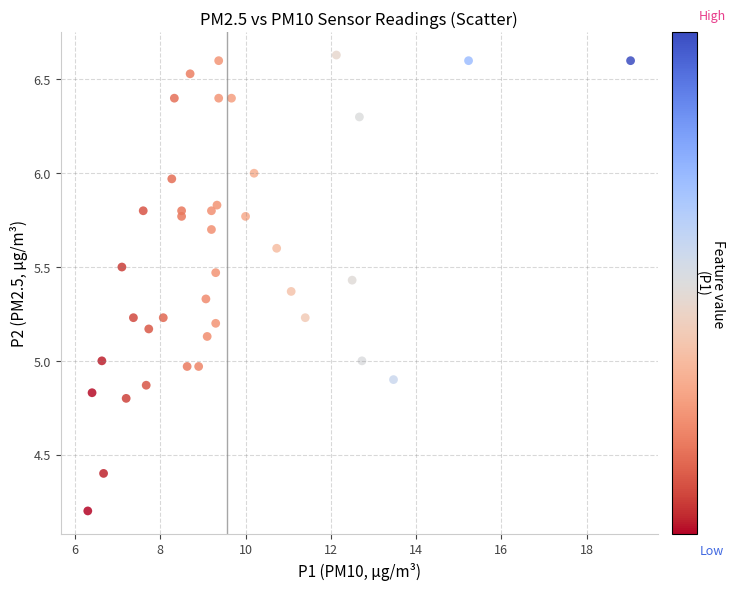

What is the range of Y values (max minus min)?

2.4